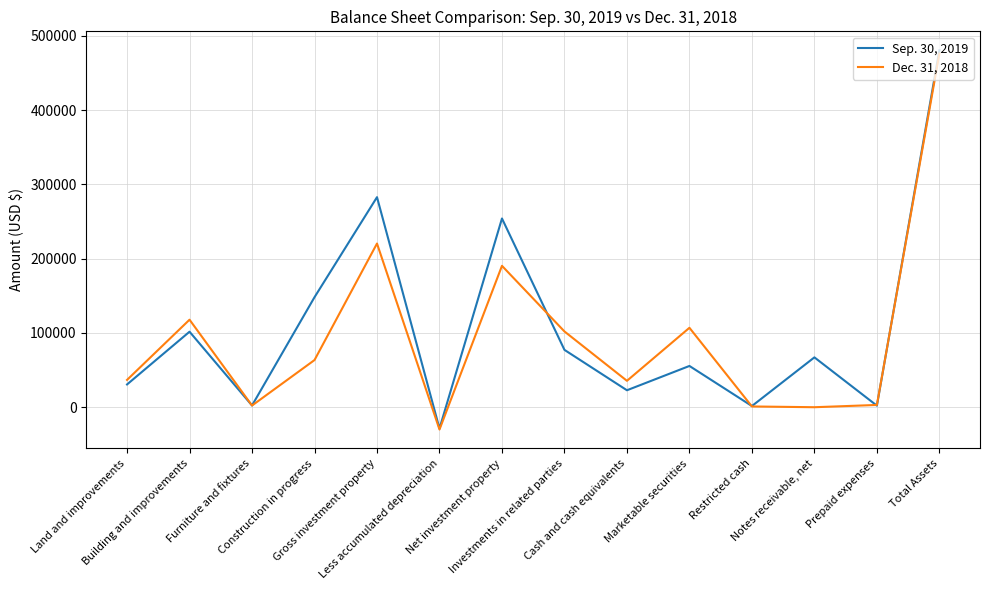

At which label does Sep. 30, 2019 first exceed 67132?

Building and improvements